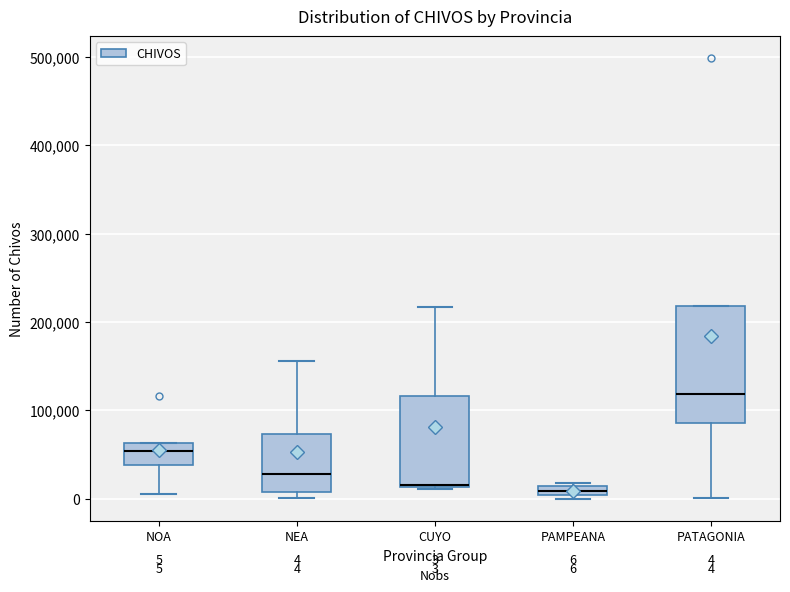

Which box's median line is the highest?

PATAGONIA